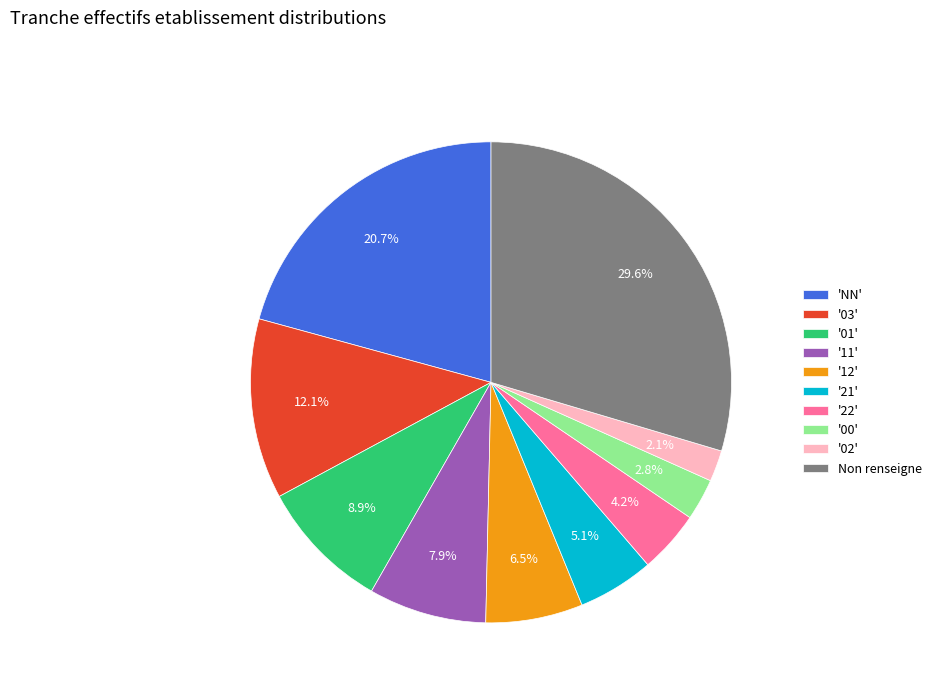

Does any single category account for the majority?

No